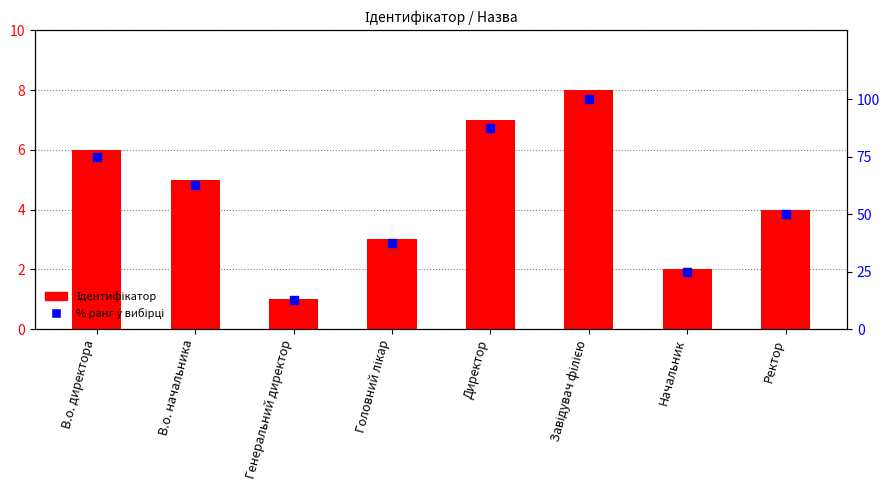

Is the value of % ранг at Генеральний директор greater than the value of Ідентифікатор at В.о. начальника?

Yes